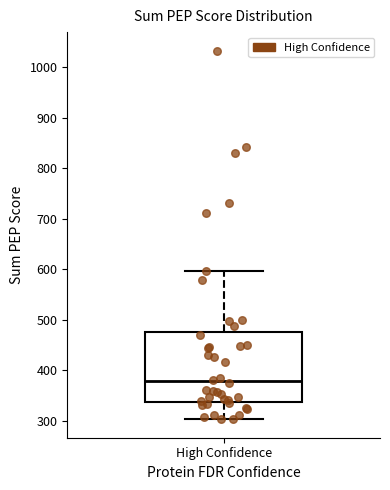

Read this box plot against the y-axis: the position of the median line, the range covered by the box, and the ends of both whiskers. The values are not printed on the chart, so give them approximately, as read against the axis.

median 380, box 340 to 480, whiskers 300 to 600